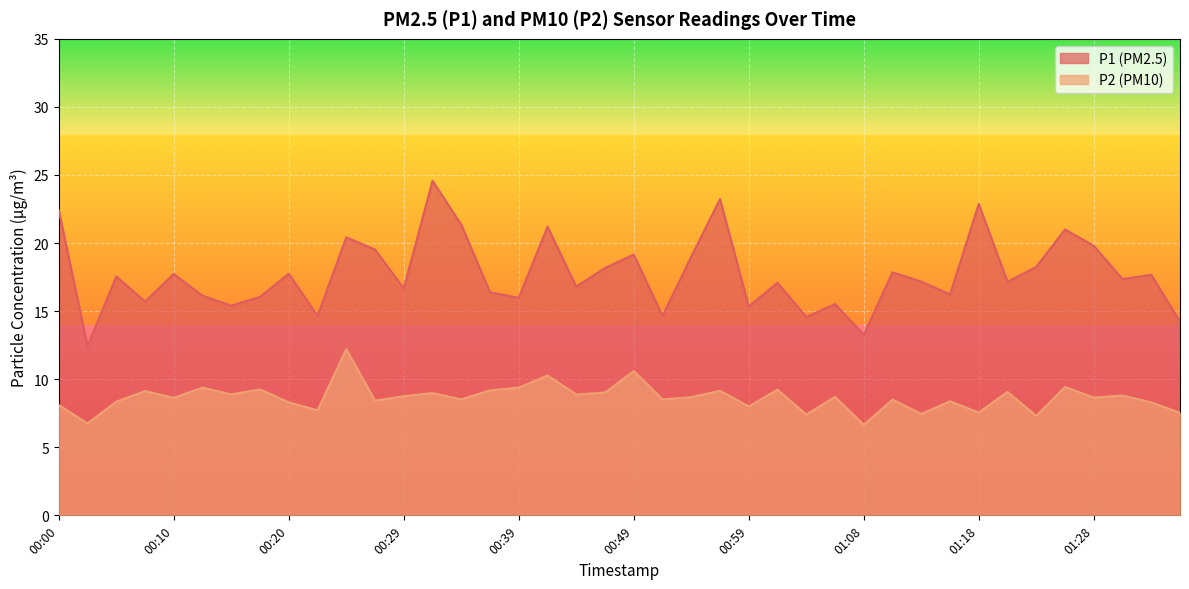

Reading left to right, extract all data points from this chart.

P1: 00:00=22.4	00:03=12.4	00:05=17.6	00:07=15.7	00:10=17.7	00:12=16.1	00:15=15.4	00:17=16.1	00:20=17.8	00:22=14.7	00:25=20.4	00:27=19.5	00:29=16.7	00:32=24.6	00:34=21.4	00:37=16.4	00:39=16.0	00:42=21.2	00:44=16.8	00:46=18.2	00:49=19.1	00:51=14.7	00:54=19.0	00:56=23.2	00:59=15.3	01:01=17.1	01:03=14.6	01:06=15.5	01:08=13.3	01:11=17.9	01:13=17.2	01:16=16.2	01:18=22.9	01:21=17.1	01:23=18.2	01:26=21.0	01:28=19.8	01:30=17.4	01:33=17.7	01:35=14.2
P2: 00:00=8.1	00:03=6.8	00:05=8.3	00:07=9.1	00:10=8.6	00:12=9.4	00:15=8.9	00:17=9.2	00:20=8.3	00:22=7.7	00:25=12.2	00:27=8.4	00:29=8.8	00:32=9.0	00:34=8.5	00:37=9.2	00:39=9.4	00:42=10.3	00:44=8.9	00:46=9.0	00:49=10.6	00:51=8.5	00:54=8.7	00:56=9.2	00:59=8.0	01:01=9.2	01:03=7.4	01:06=8.7	01:08=6.7	01:11=8.5	01:13=7.5	01:16=8.4	01:18=7.5	01:21=9.1	01:23=7.3	01:26=9.4	01:28=8.7	01:30=8.8	01:33=8.3	01:35=7.5